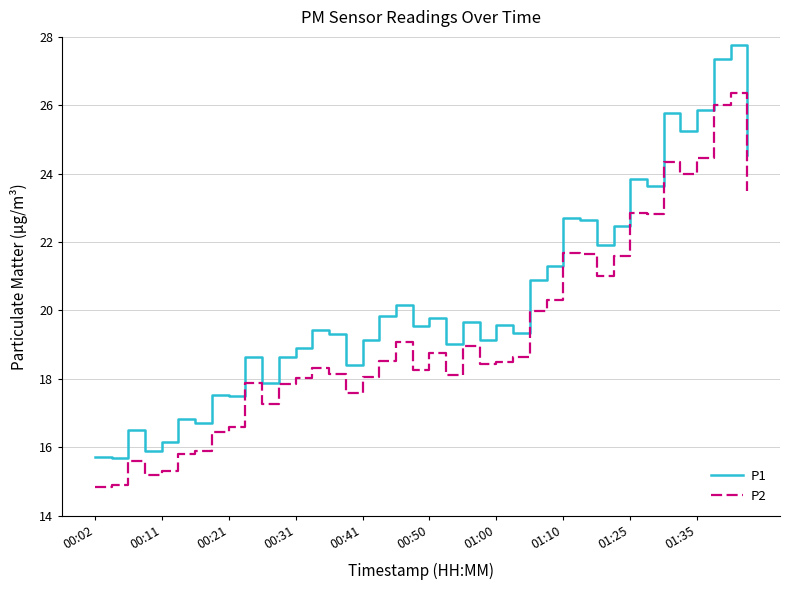

List the series in order of their overall mean, lowest first.

P2, P1